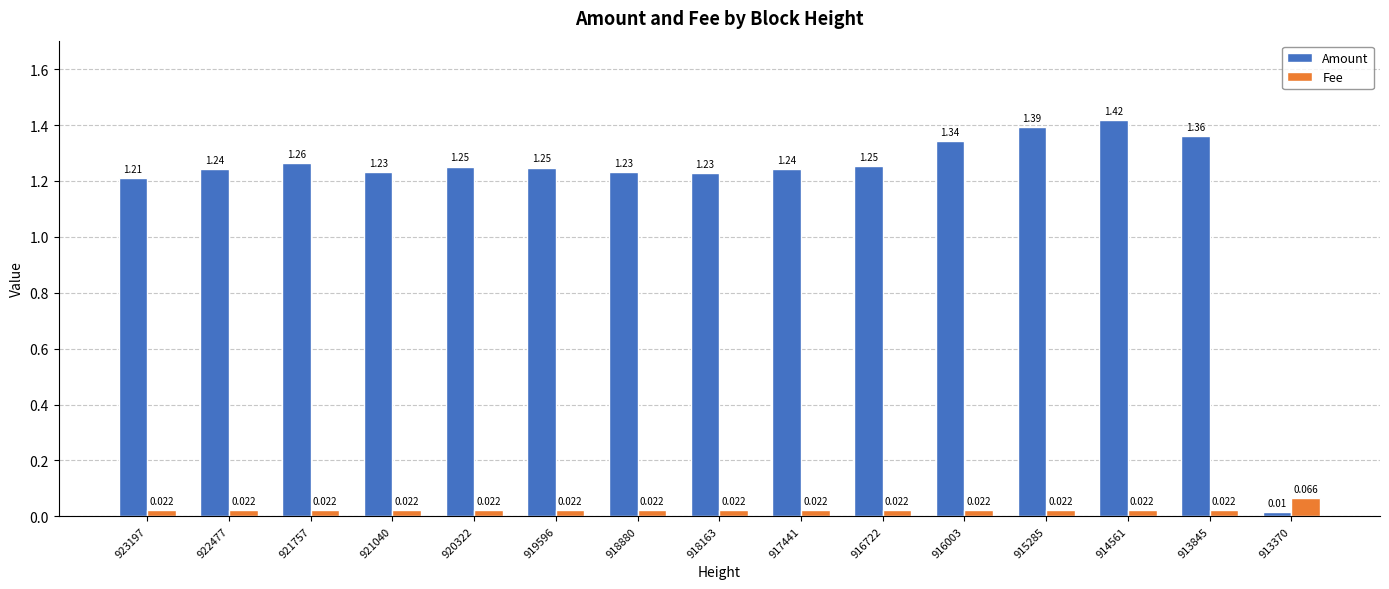

Which series has the largest range (max minus min)?

Amount